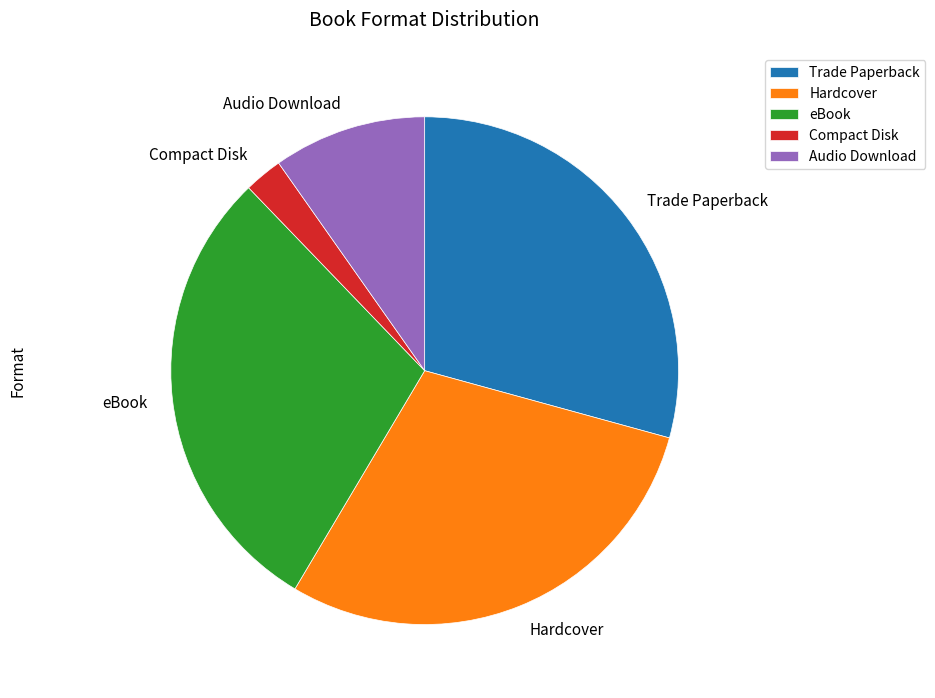

What is the ratio of the value at eBook to the value at Audio Download?

3.0